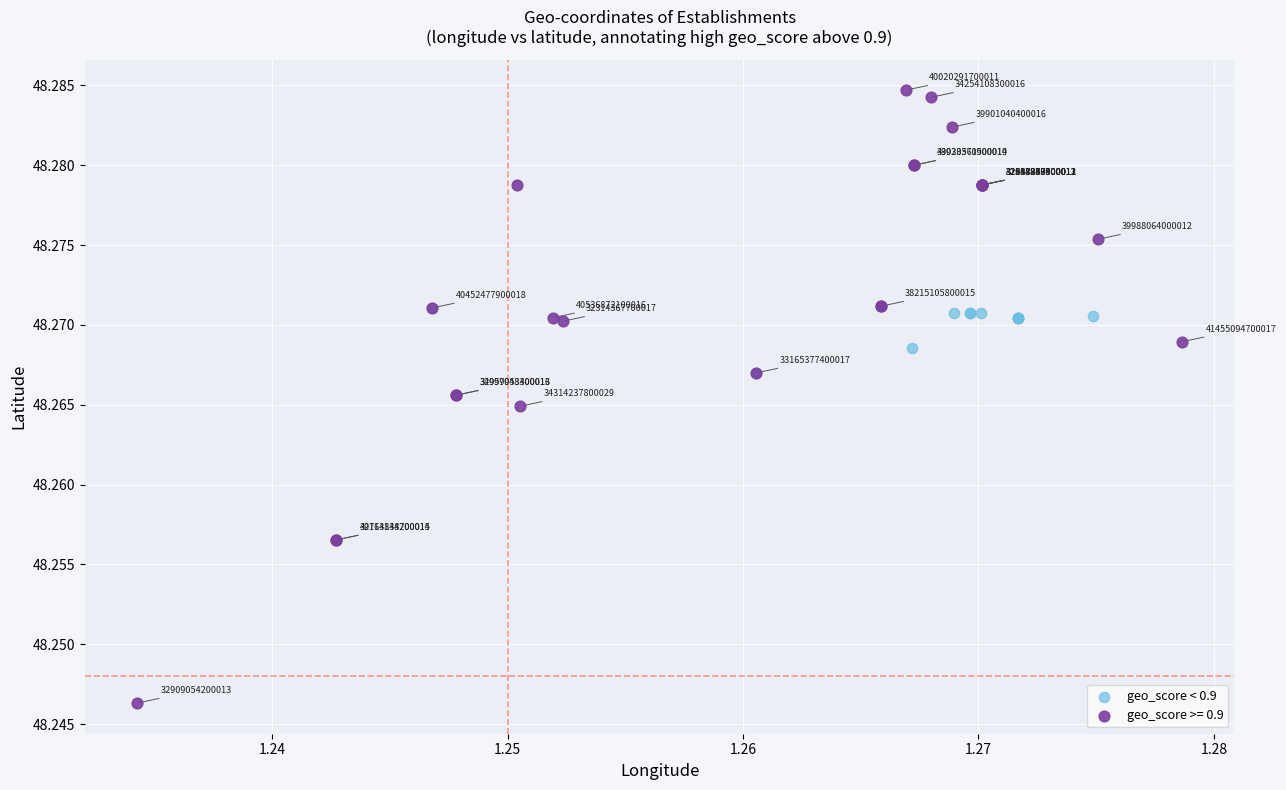

Which series has the widest spread of Y values?

geo_score >= 0.9